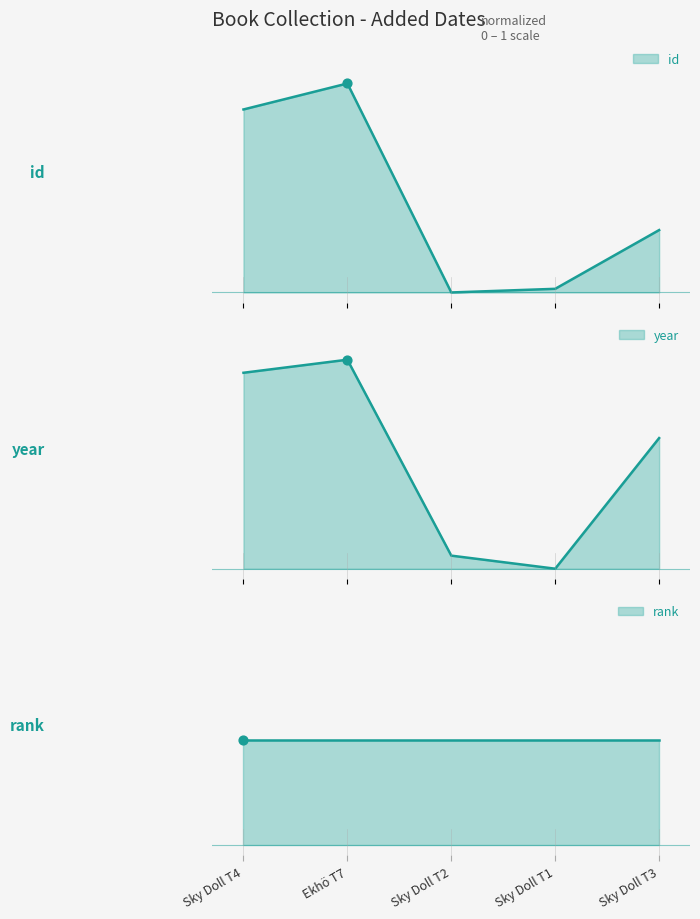

Which series has the largest total across all categories?

year